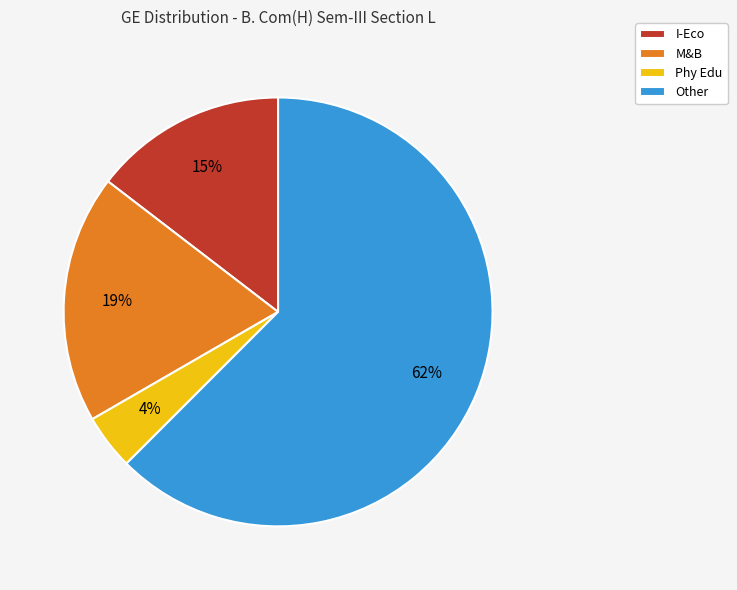

Which has a higher value, Phy Edu or M&B?

M&B